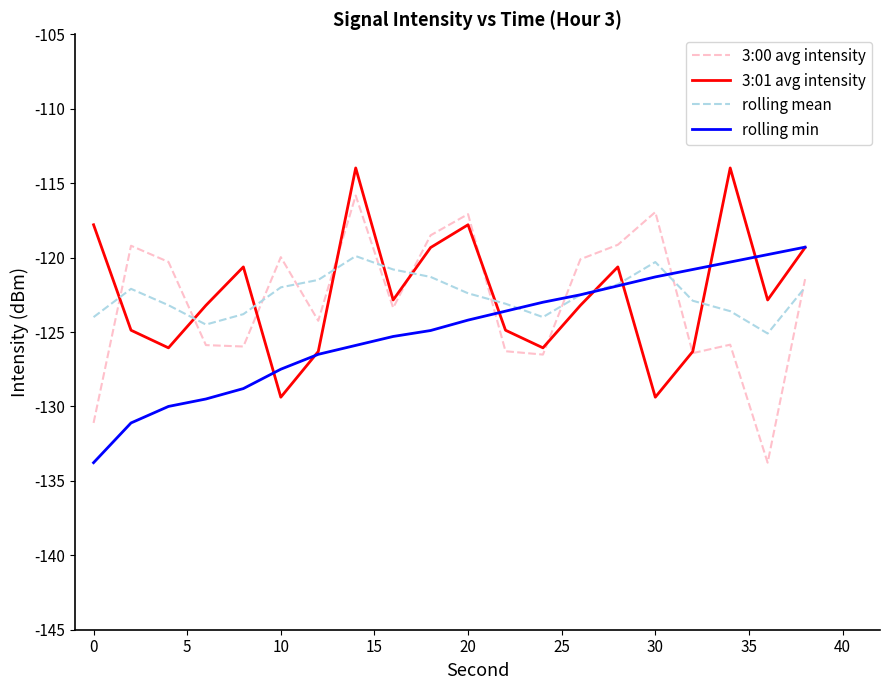

Does the chart have visible grid lines?

No